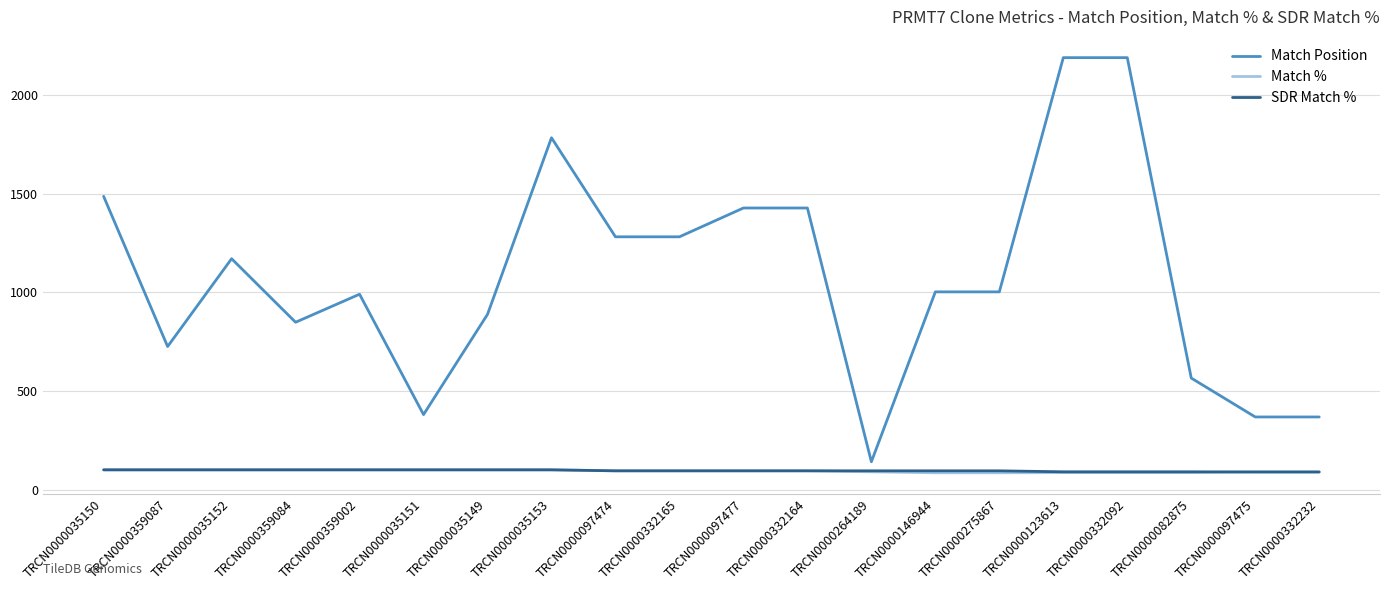

Which series ends up on top after the final intersection of Match % and SDR Match %?

Match %